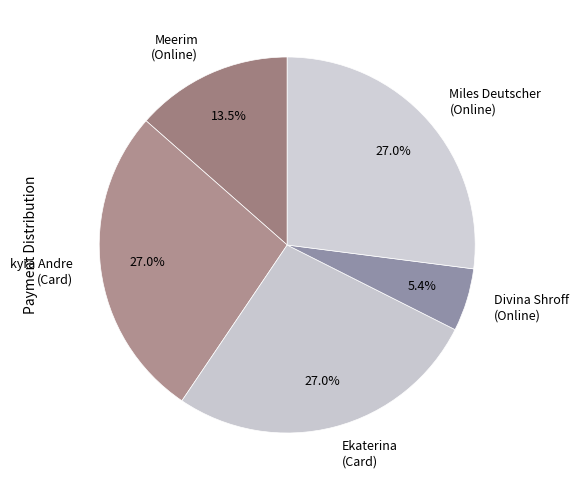

What percentage do Ekaterina (Card) and Divina Shroff (Online) together represent?

32.4%